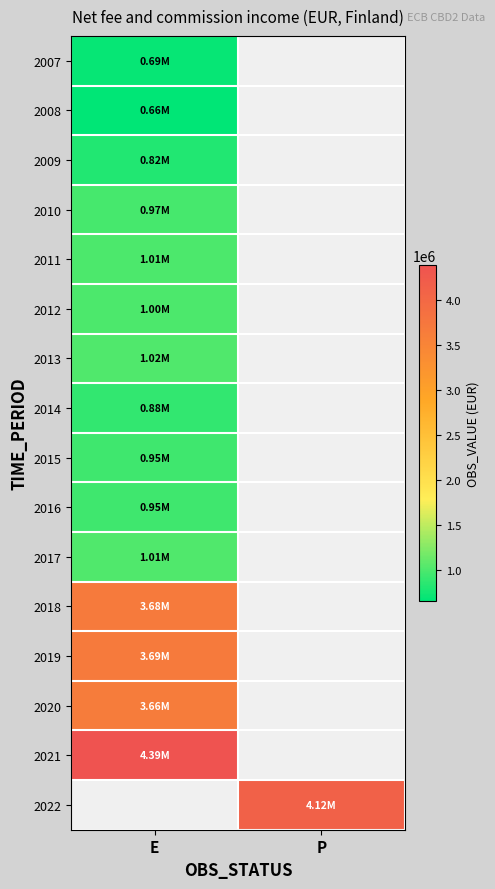

Which series has the largest range (max minus min)?

2007